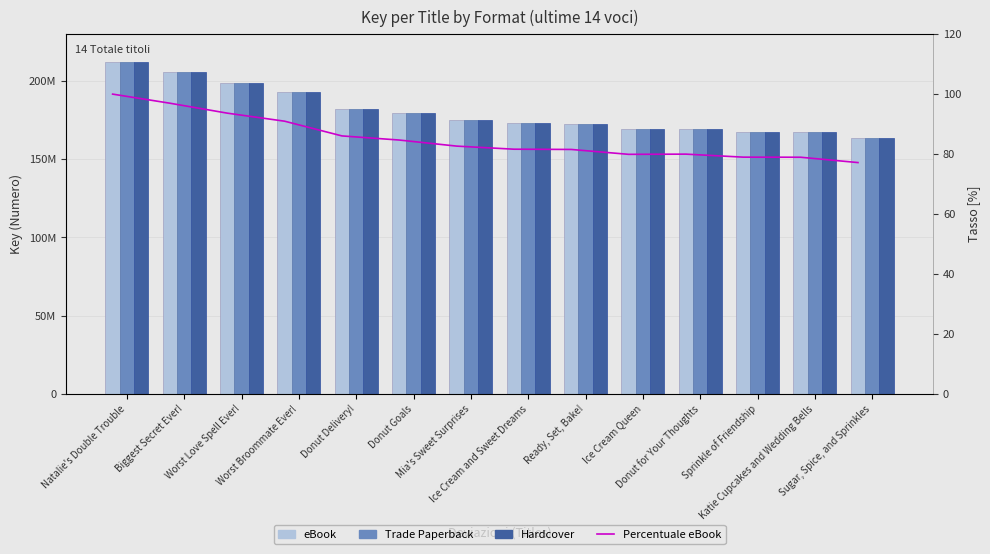

What is the label of the 12th bar from the left?

Sprinkle of Friendship